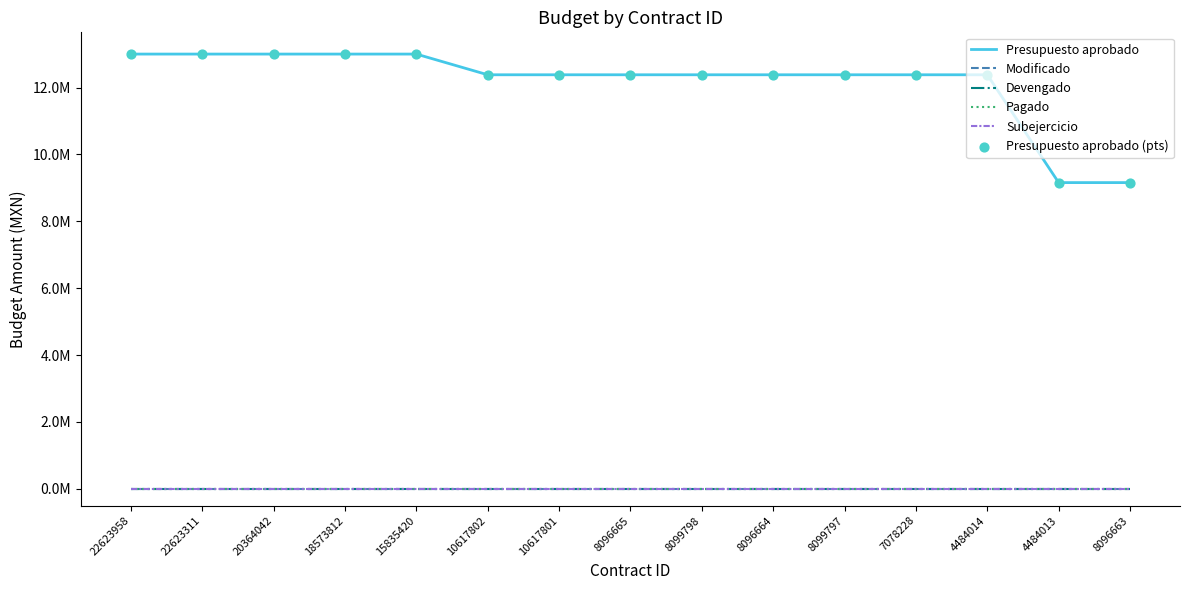

Which series has the largest total across all categories?

Presupuesto aprobado